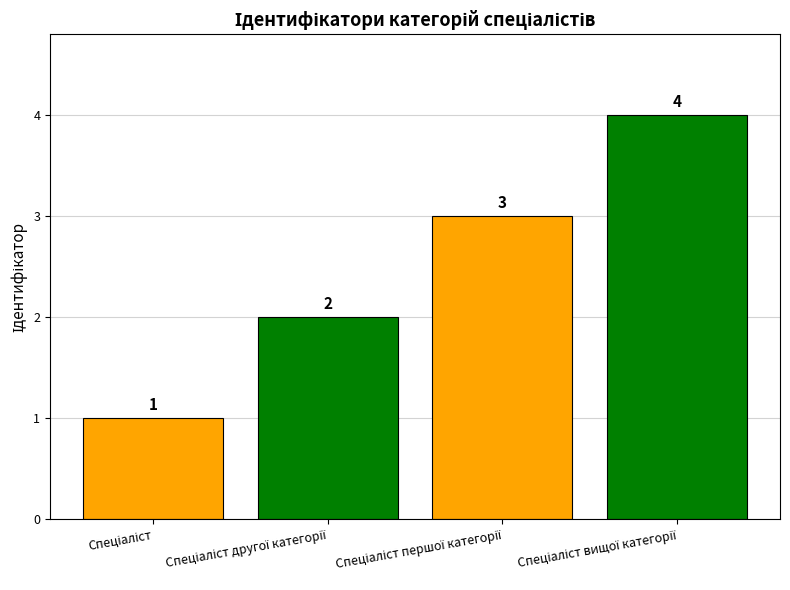

How many values are between 2 and 4?

3